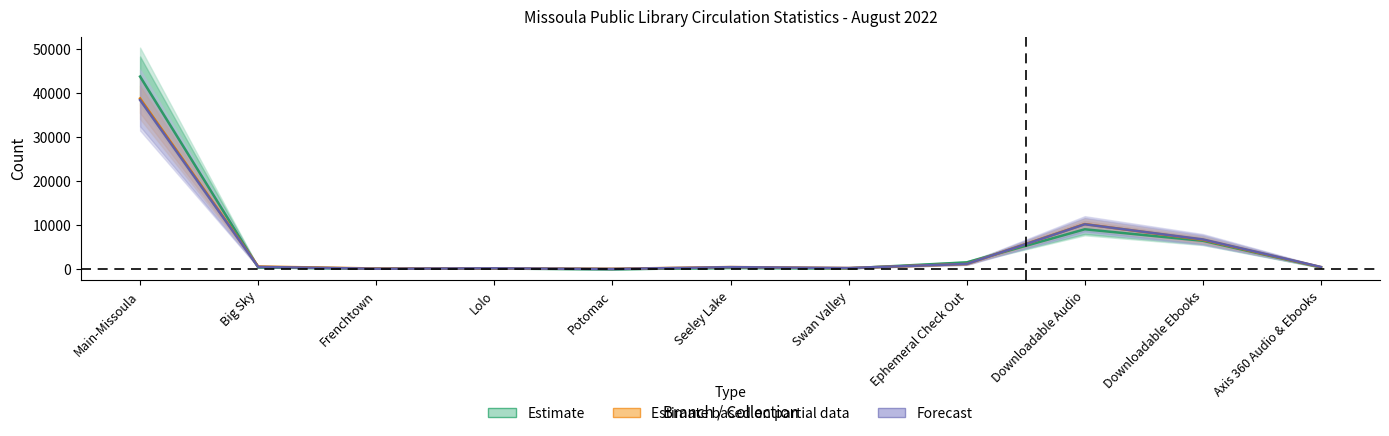

True or false: Estimate based on partial data has a value of 286.7 at Seeley Lake.

False